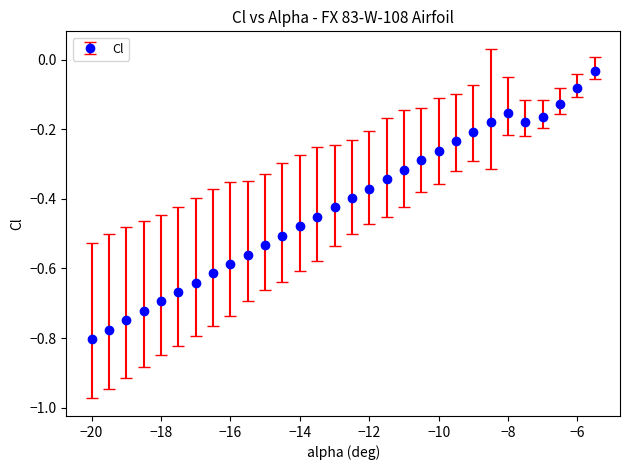

True or false: the data has more than 0 interior local peaks.

True